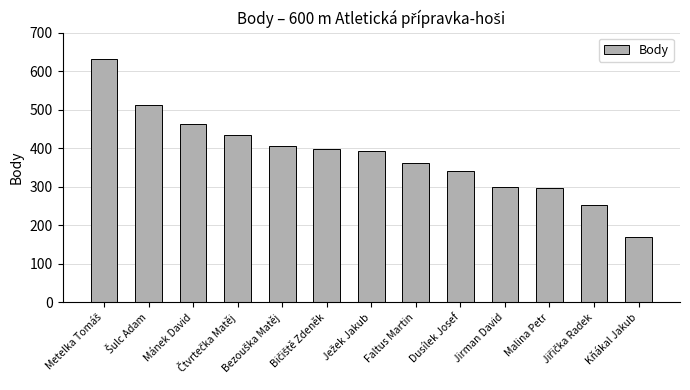

What is the average value?

382